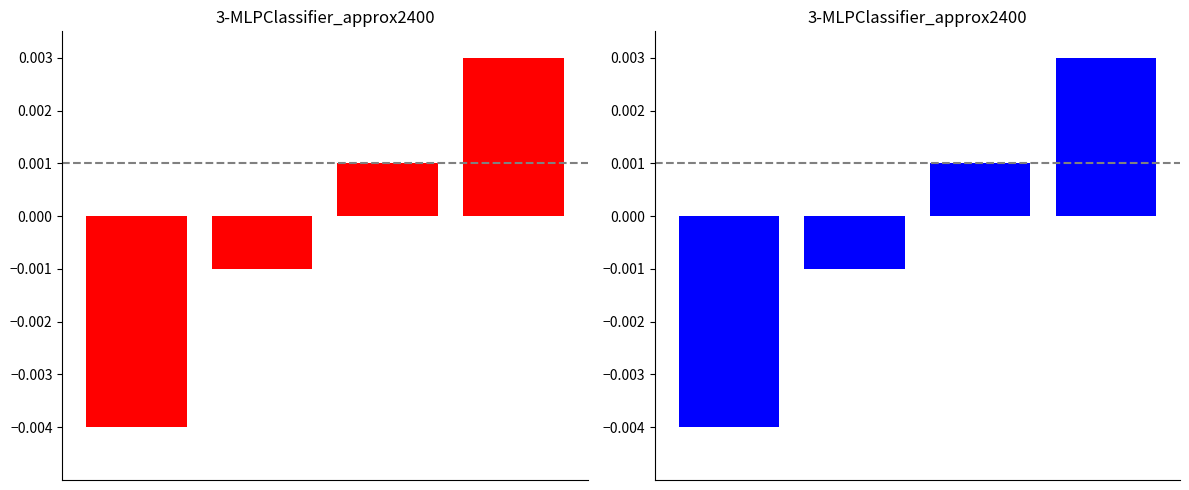

At which label does Key (blue) first exceed 0?

2